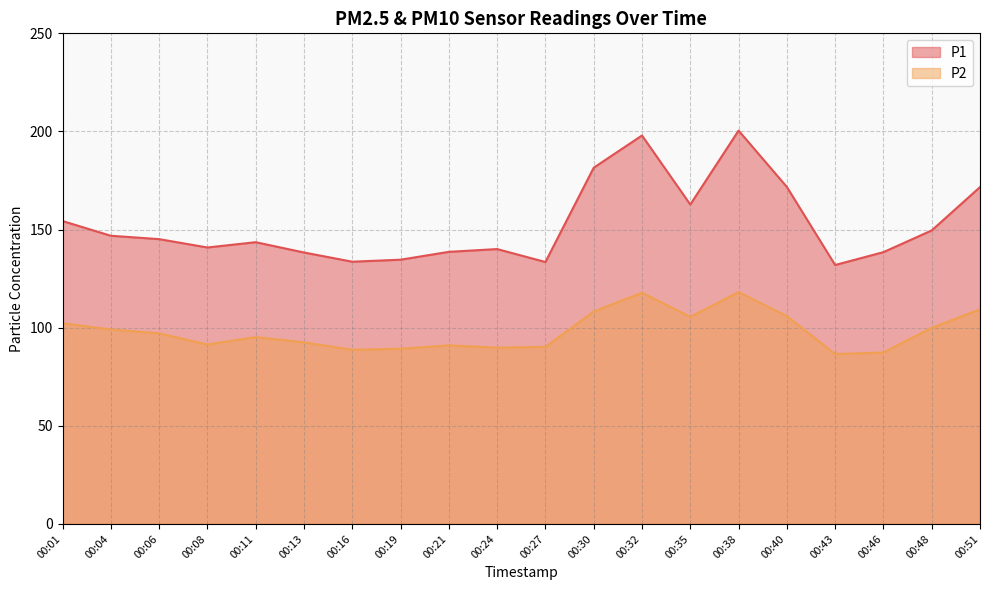

List the series in order of their overall mean, highest first.

P1, P2